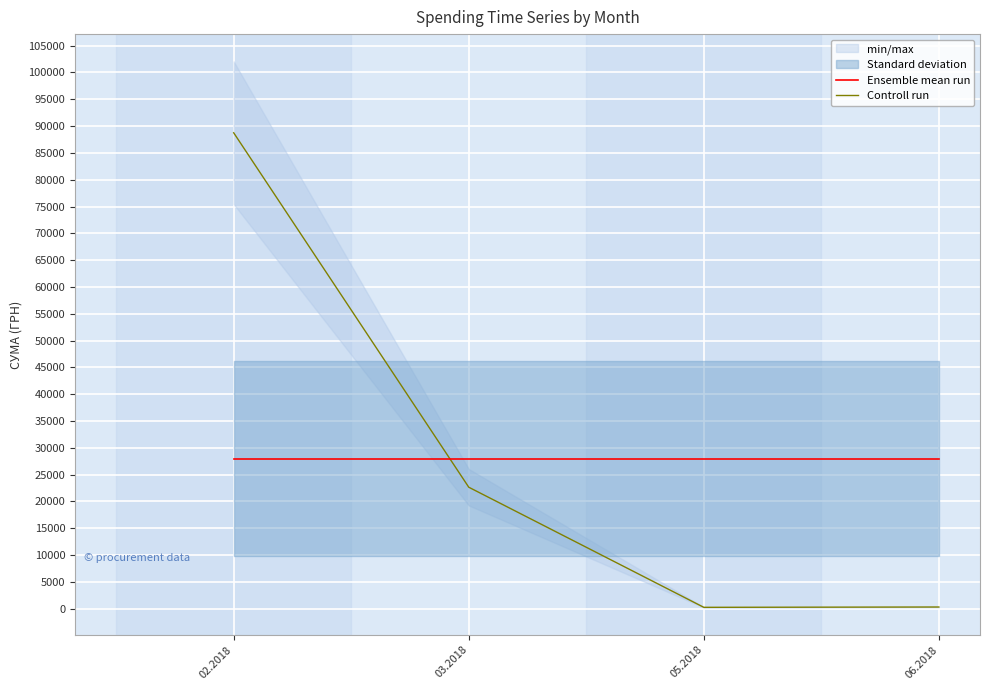

True or false: Ensemble mean run and Controll run cross at least once.

True